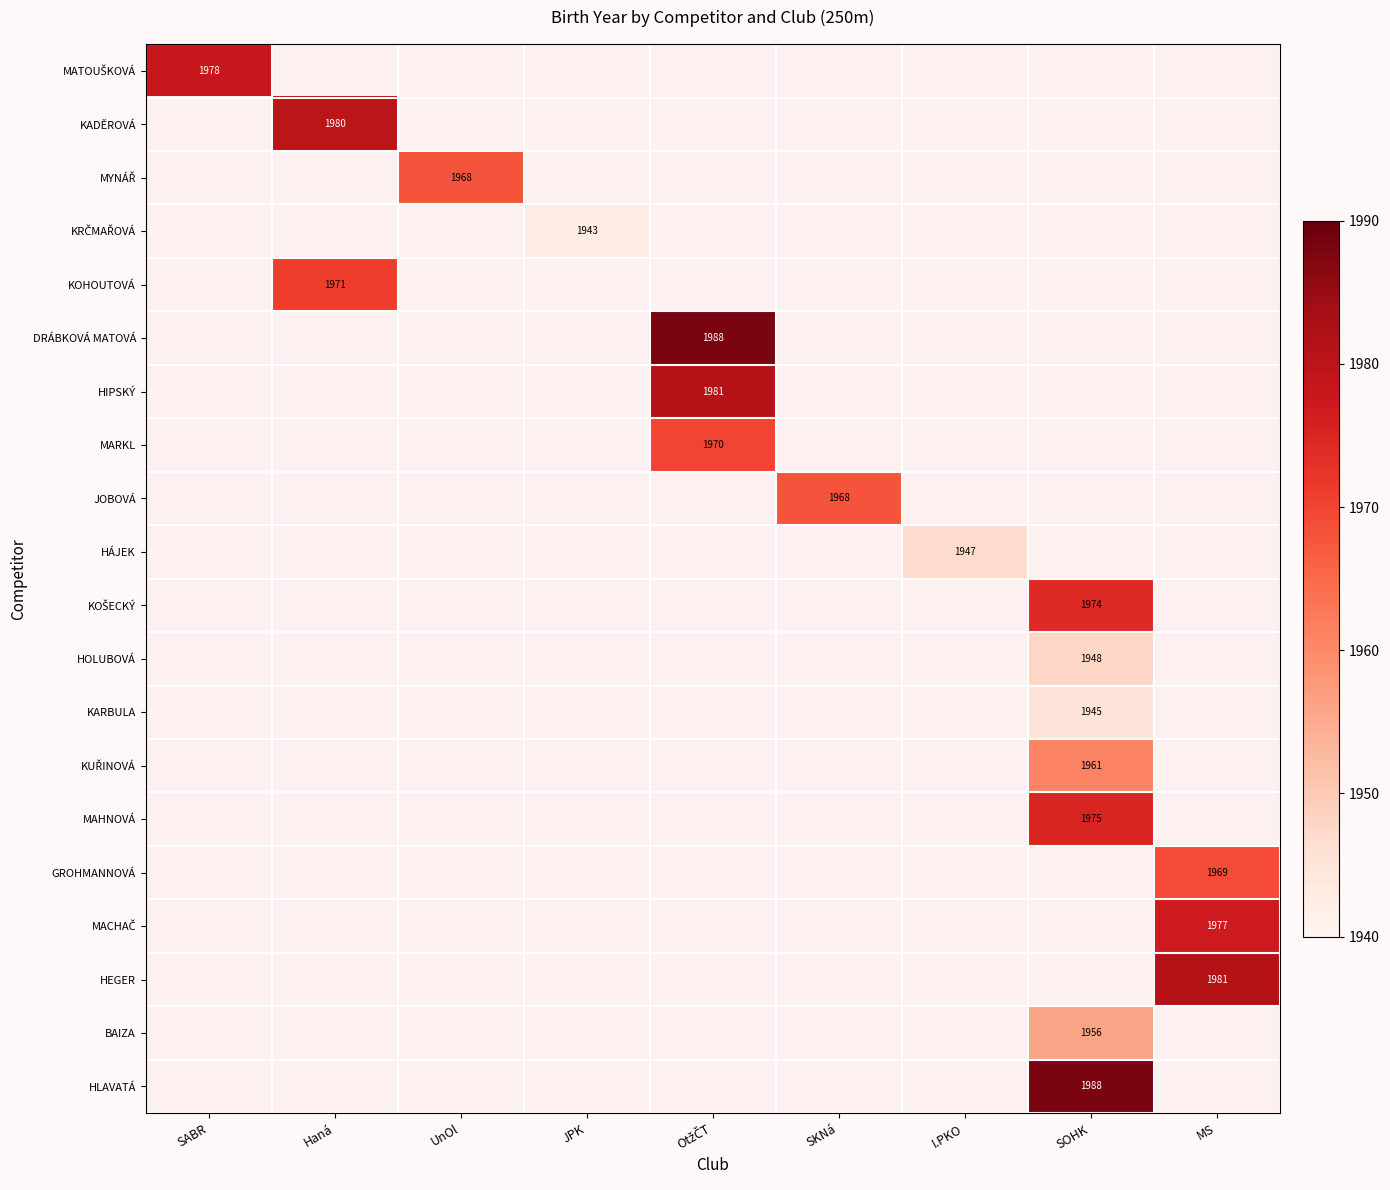

The value of KOHOUTOVÁ at Haná is 1971. True or false?

True